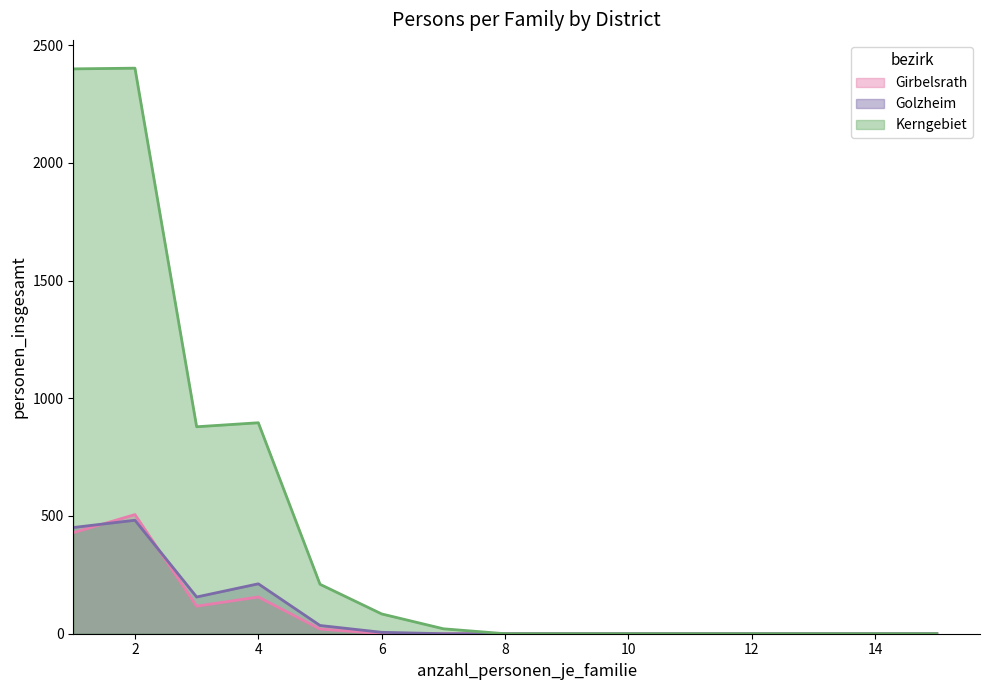

True or false: Kerngebiet and Golzheim intersect in this chart.

False